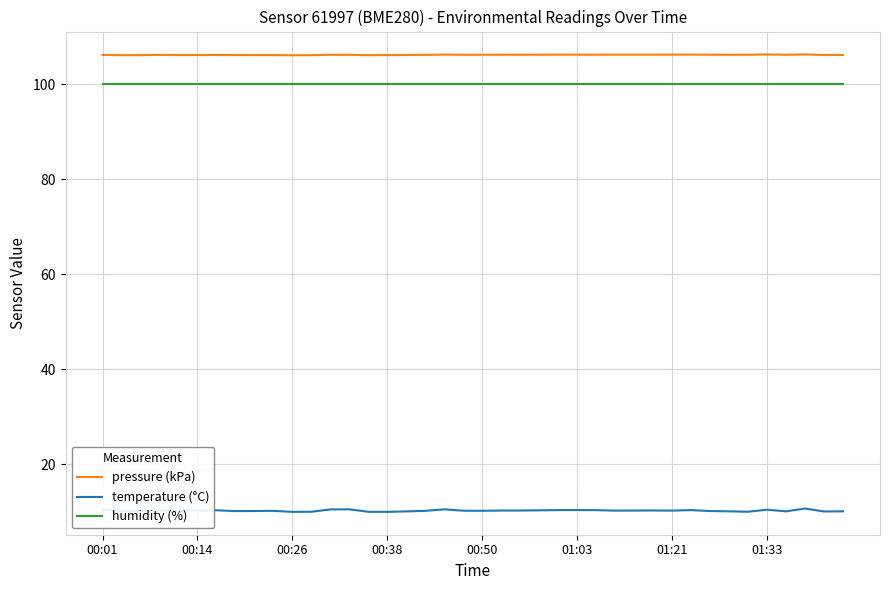

True or false: pressure (kPa) and temperature (°C) intersect in this chart.

False